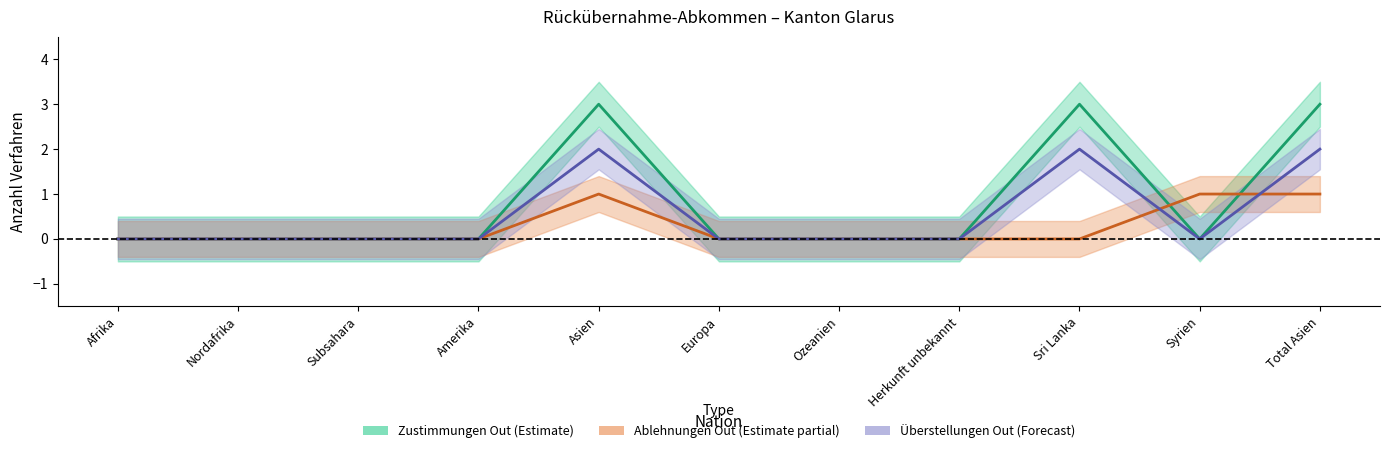

What is the highest value of the Ablehnungen_Out series?

1